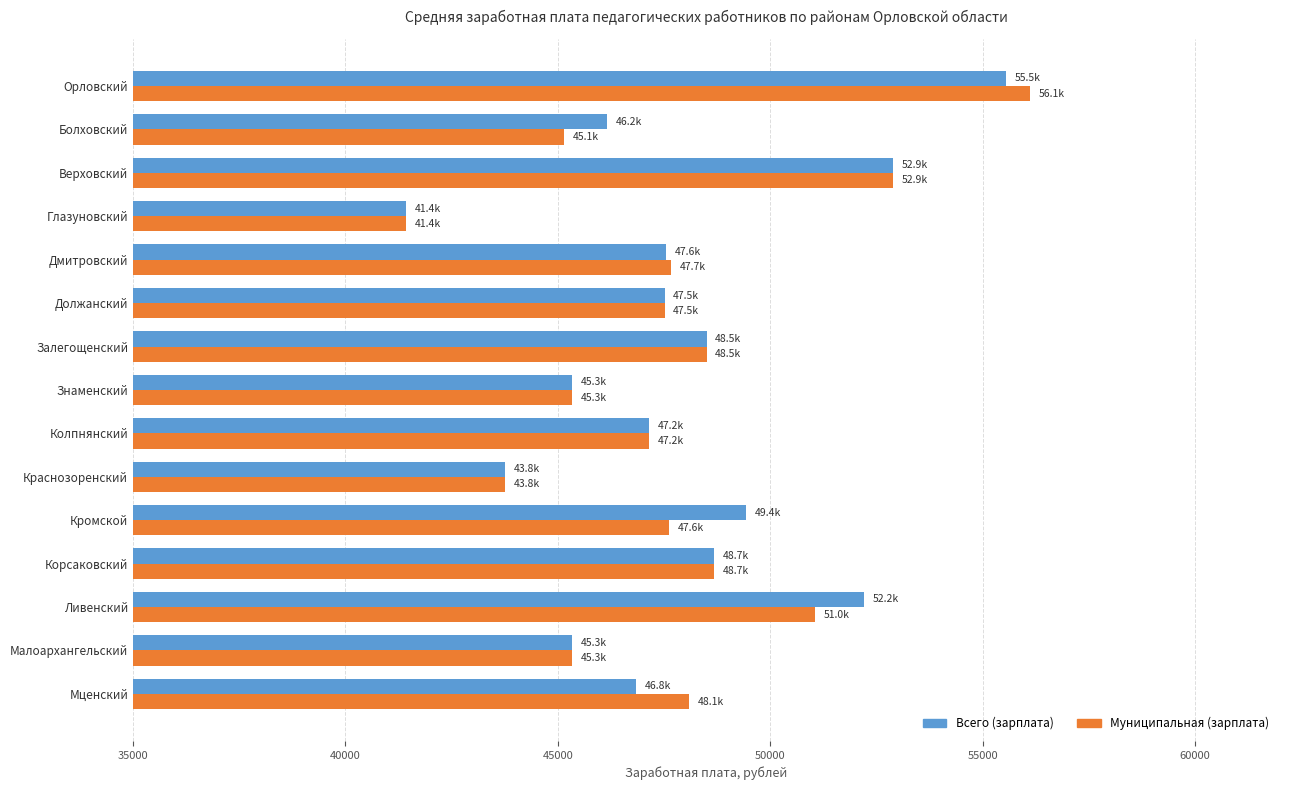

Which category has the lowest value in the Муниципальная (зарплата) series?

Глазуновский